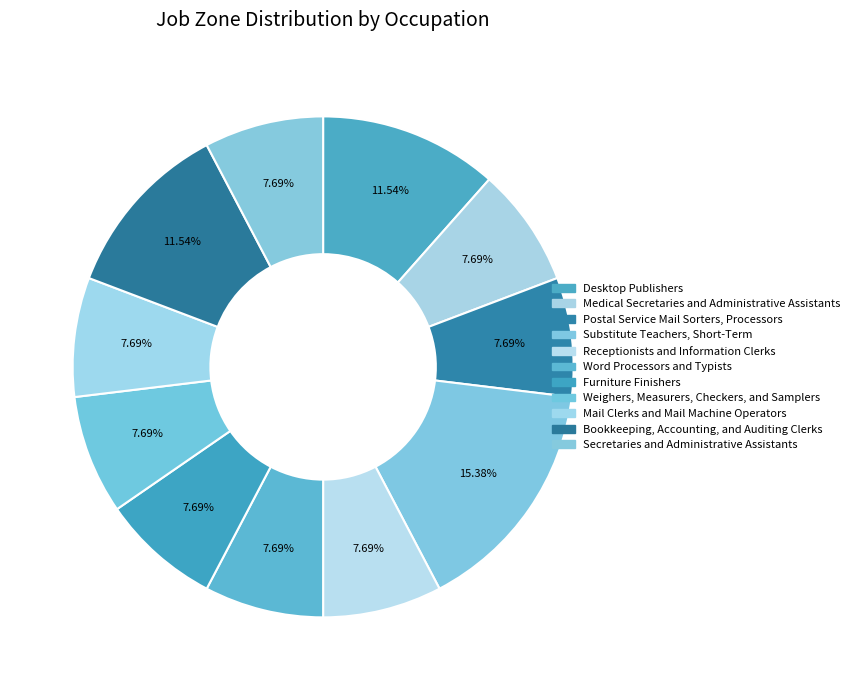

How many segments does this pie chart have?

11